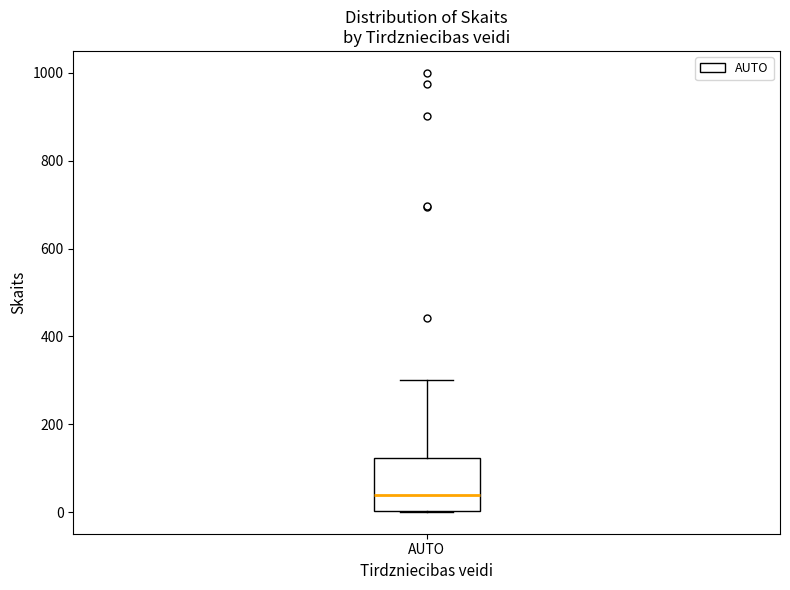

Where is the lower edge of the box for AUTO on the y-axis? The values are not printed on the chart, so give them approximately, as read against the axis.

0